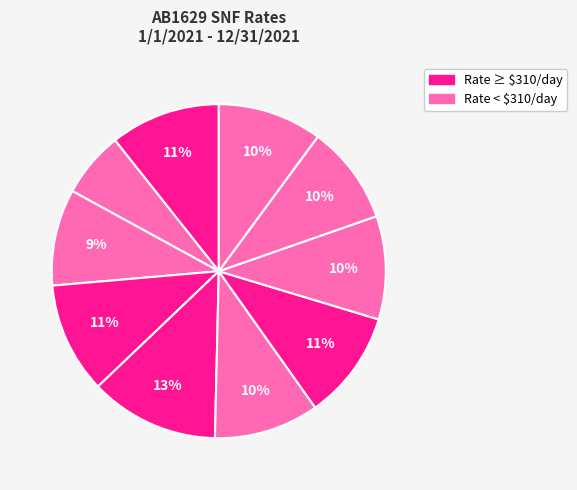

Count the number of slices in the pie.

10